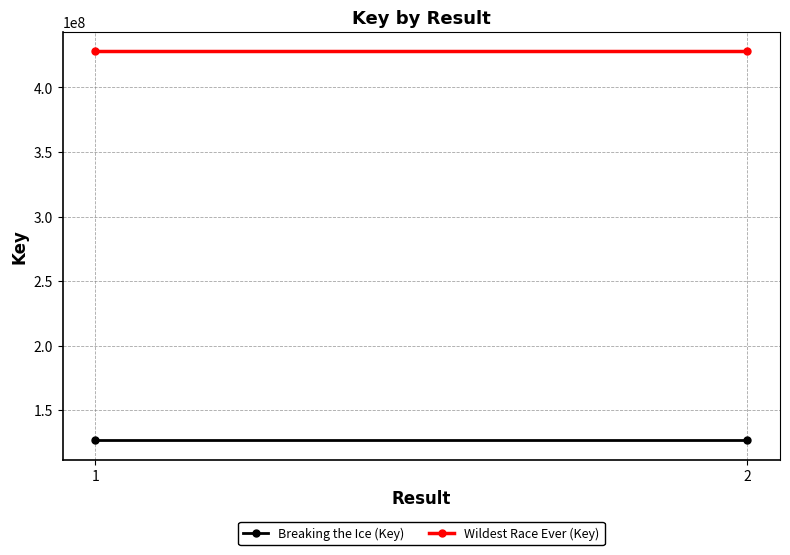

What is the smallest value displayed?

126564556